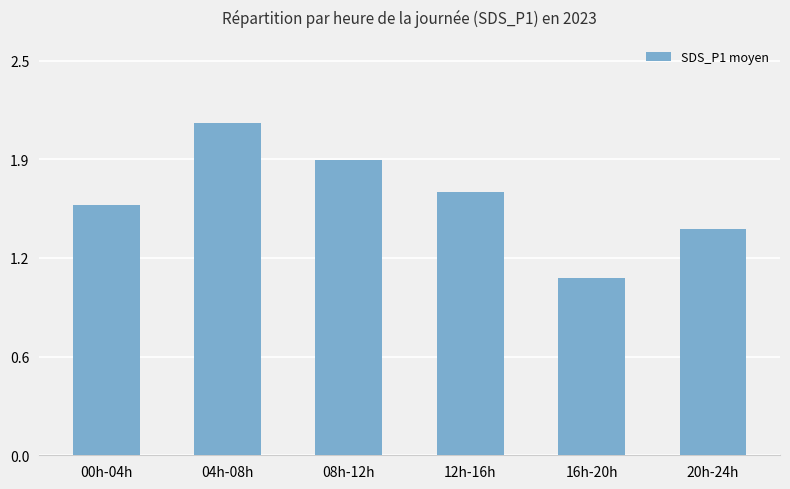

Are the bars grouped side by side (vs. stacked)?

No